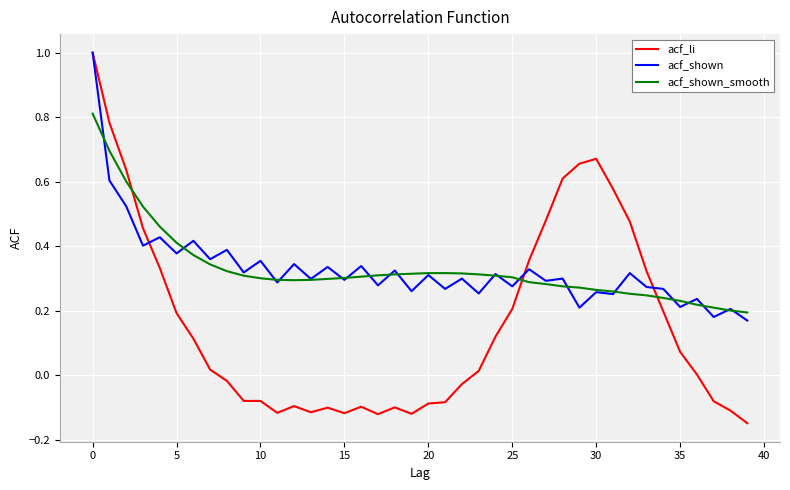

Which series has the widest spread of values?

acf_li